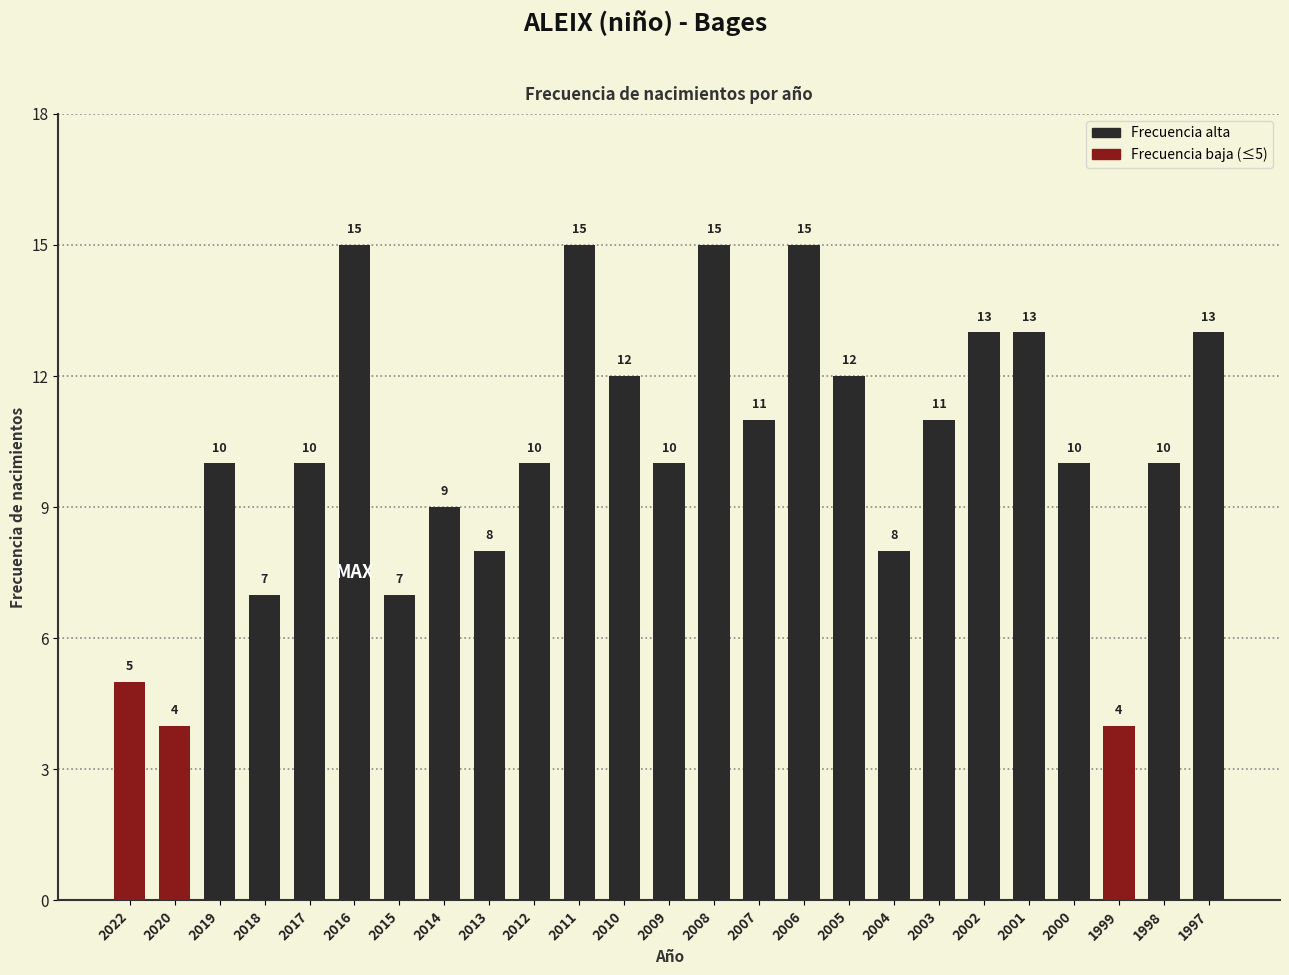

Between 2009 and 1997, which is larger?

1997